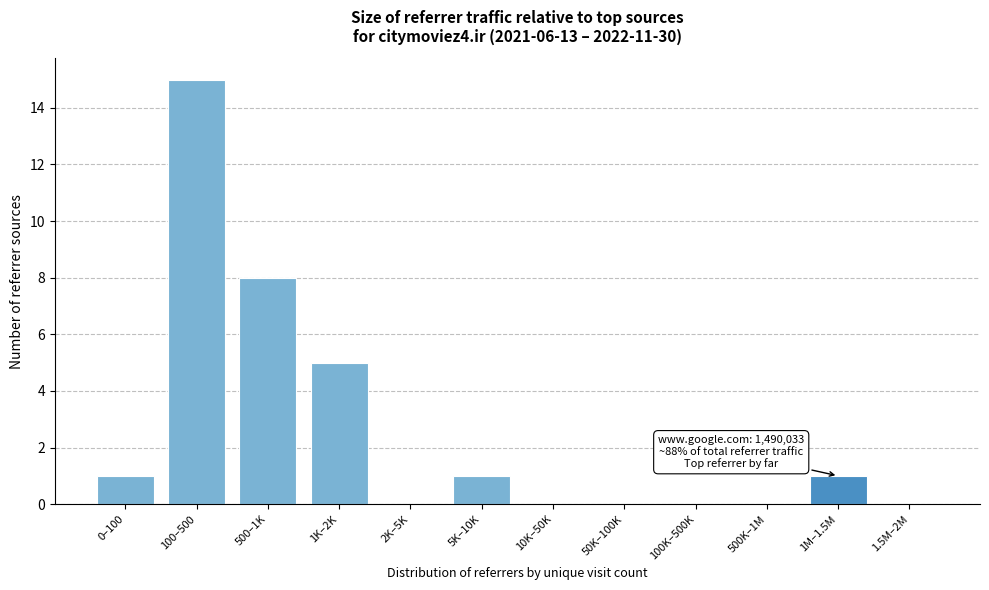

Reading left to right, transcribe all the data shown in this chart.

0–100=1	100–500=15	500–1K=8	1K–2K=5	2K–5K=0	5K–10K=1	10K–50K=0	50K–100K=0	100K–500K=0	500K–1M=0	1M–1.5M=1	1.5M–2M=0